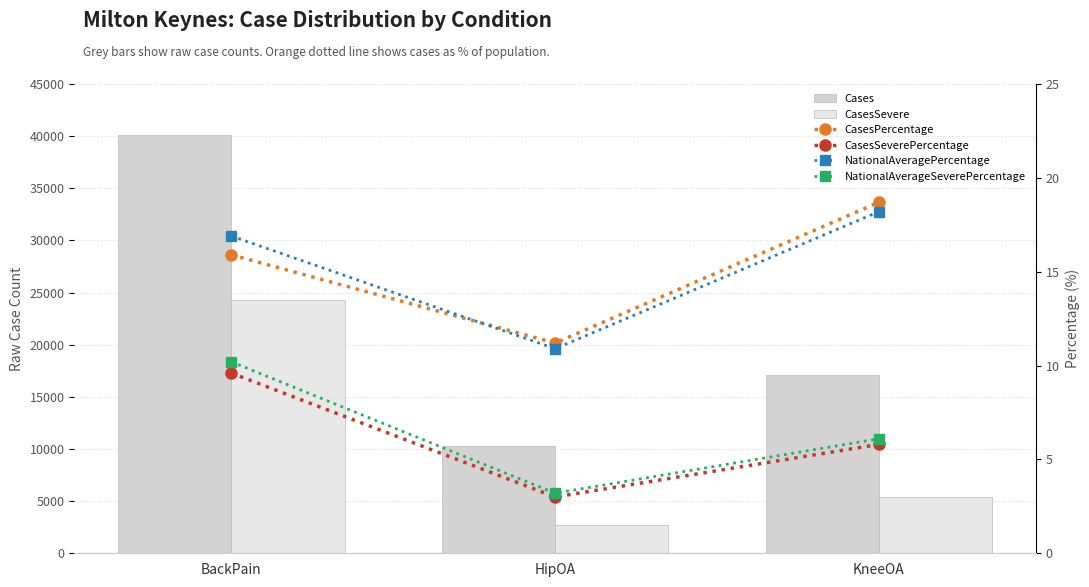

What is the total value across all series at HipOA?

13024.3